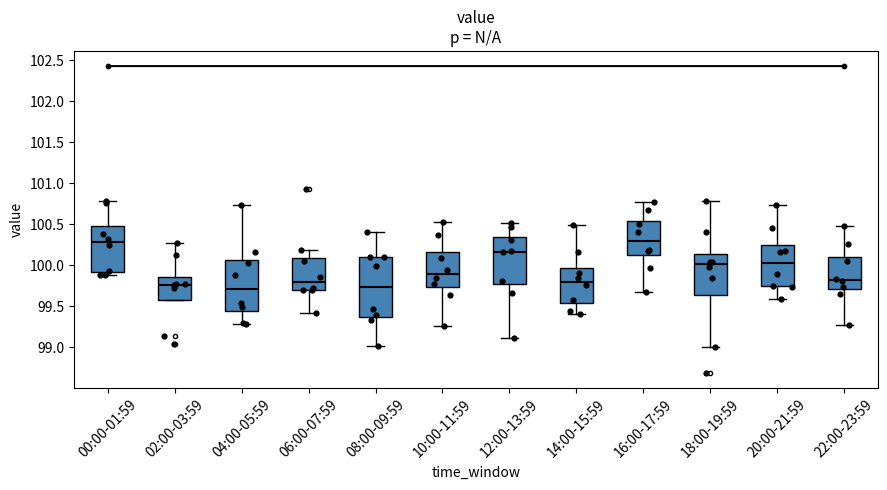

Reading left to right, read every box against the y-axis: the position of its median line, the range the box covers, and the ends of its whiskers. The values are not printed on the chart, so give them approximately, as read against the axis.

00:00-01:59: median 100.30, box 99.90 to 100.50, whiskers 99.90 (just below the box's lower edge) to 100.80
02:00-03:59: median 99.75, box 99.55 to 99.85, whiskers 99.55 to 100.25
04:00-05:59: median 99.70, box 99.45 to 100.05, whiskers 99.30 to 100.75
06:00-07:59: median 99.80, box 99.70 to 100.10, whiskers 99.40 to 100.20
08:00-09:59: median 99.75, box 99.40 to 100.10, whiskers 99.00 to 100.40
10:00-11:59: median 99.90, box 99.75 to 100.15, whiskers 99.25 to 100.55
12:00-13:59: median 100.15, box 99.75 to 100.35, whiskers 99.10 to 100.50
14:00-15:59: median 99.80, box 99.55 to 99.95, whiskers 99.40 to 100.50
16:00-17:59: median 100.30, box 100.15 to 100.55, whiskers 99.70 to 100.75
18:00-19:59: median 100.00, box 99.65 to 100.15, whiskers 99.00 to 100.80
20:00-21:59: median 100.05, box 99.75 to 100.25, whiskers 99.60 to 100.75
22:00-23:59: median 99.80, box 99.70 to 100.10, whiskers 99.25 to 100.50